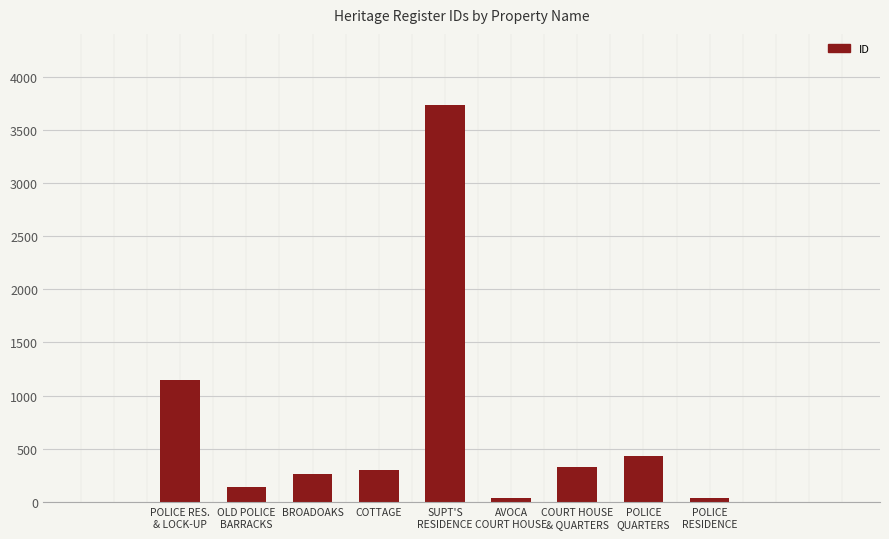

Approximately how many times larger is the value at COTTAGE compared to AVOCA
COURT HOUSE?

8.7